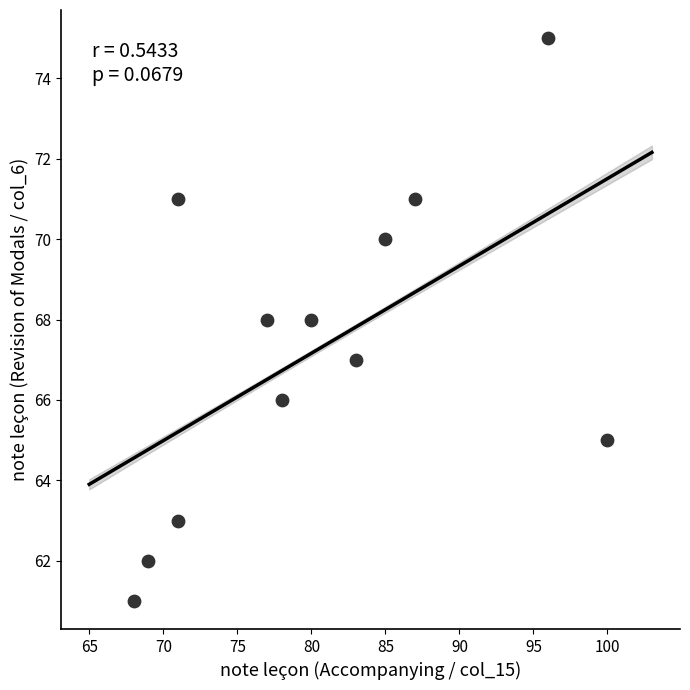

What is the range of Y values (max minus min)?

14